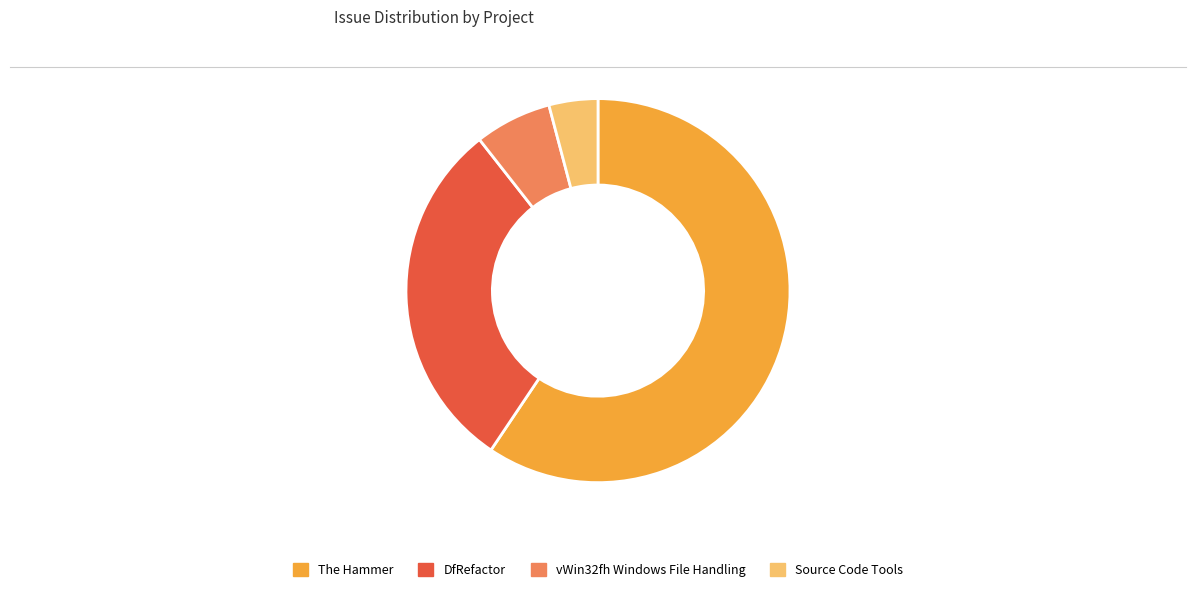

Is there a majority slice in this chart?

Yes